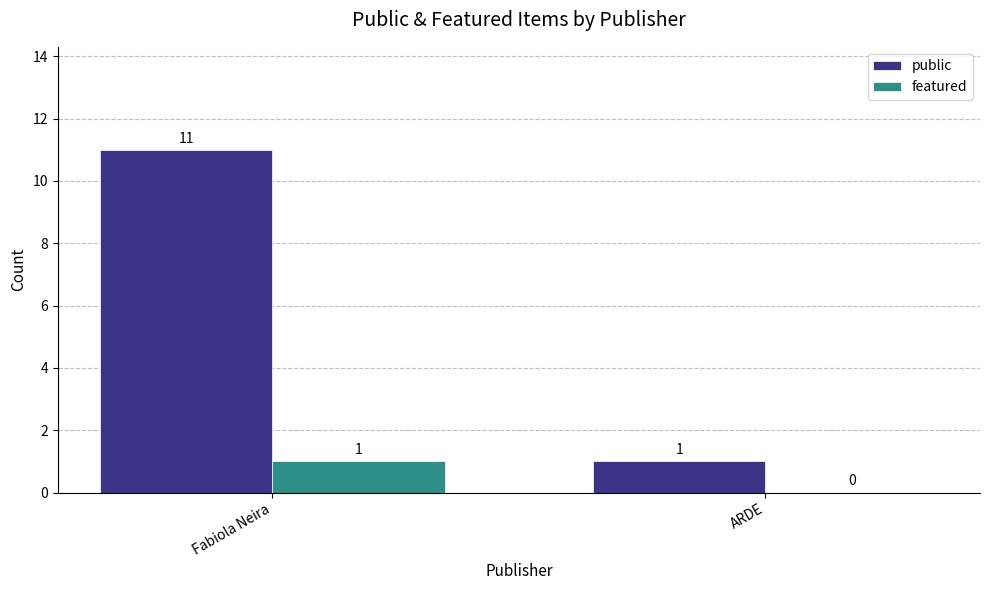

Is it true that featured equals -1 at ARDE?

False